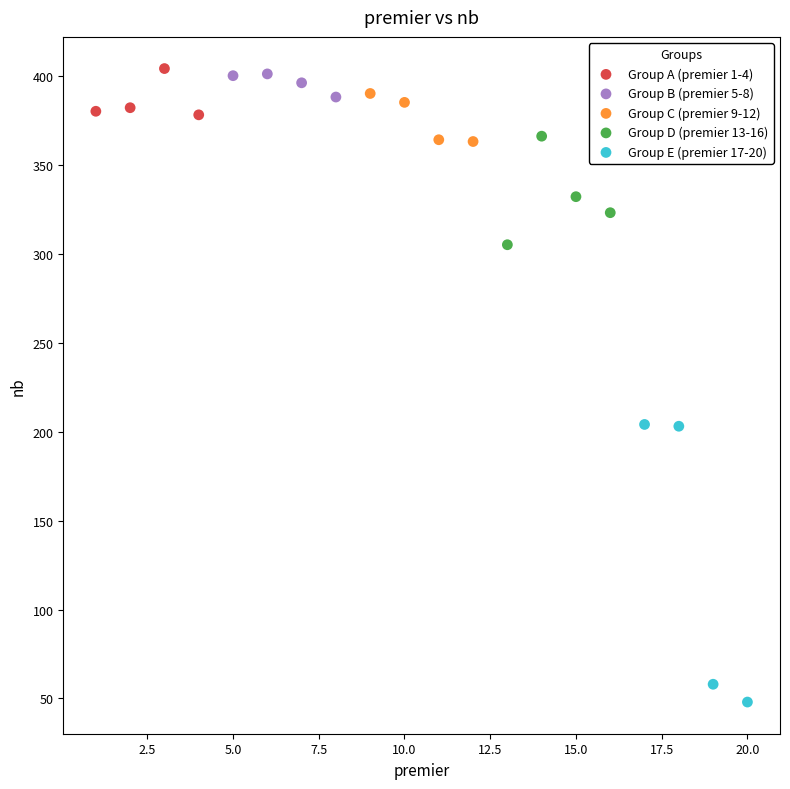

Which series has the largest Y range (max minus min)?

Group E (premier 17-20)